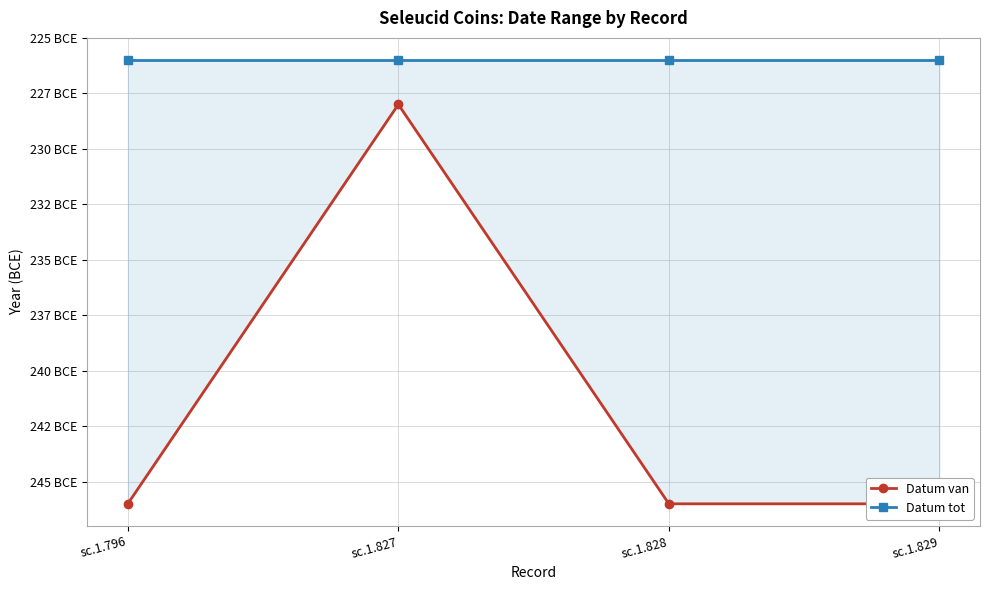

The Datum van series shows -434 at sc.1.828. True or false?

False